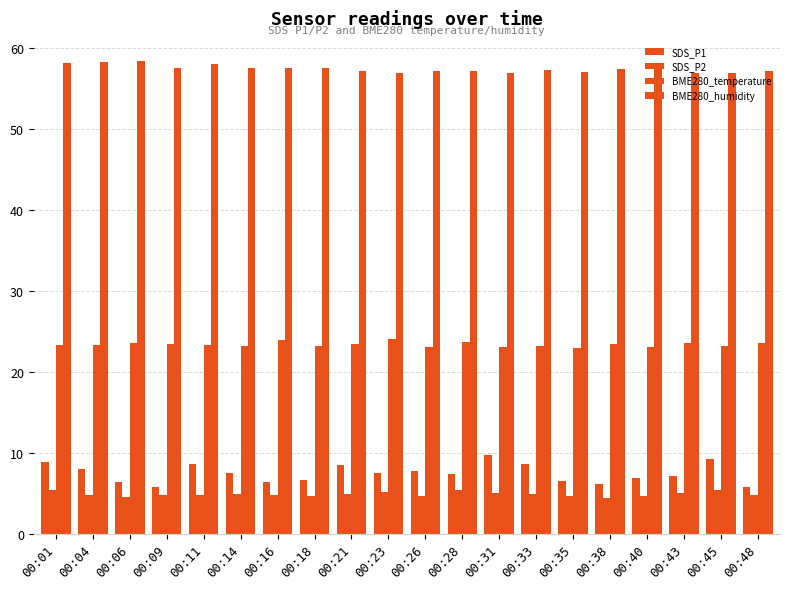

Between 00:35 and 00:31, which is larger?

00:31